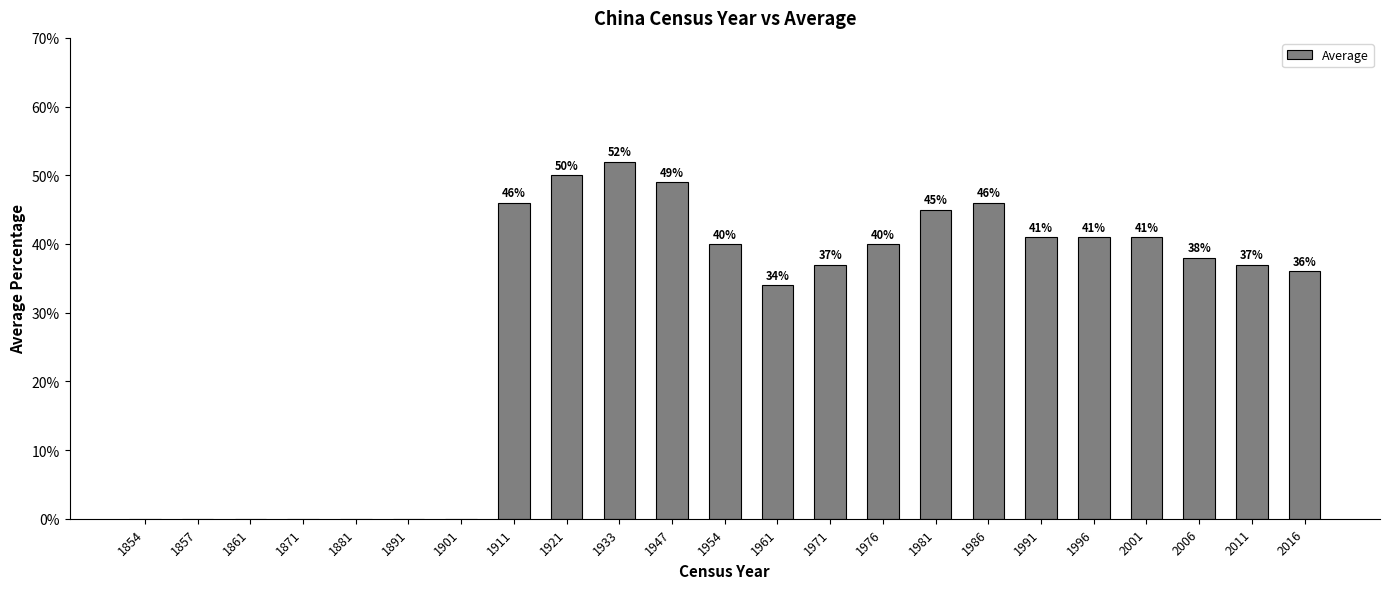

Reading left to right, what are all the values shown in this chart?

1854=0	1857=0	1861=0	1871=0	1881=0	1891=0	1901=0	1911=46	1921=50	1933=52	1947=49	1954=40	1961=34	1971=37	1976=40	1981=45	1986=46	1991=41	1996=41	2001=41	2006=38	2011=37	2016=36